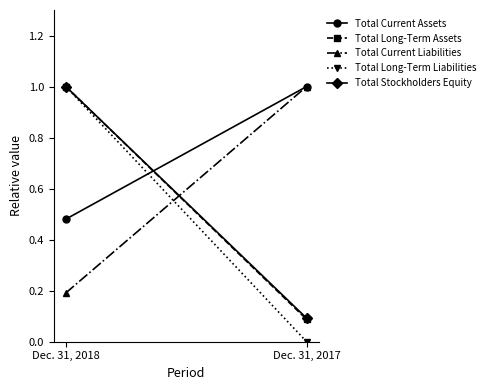

At which category is the sum across all series the highest?

Dec. 31, 2018